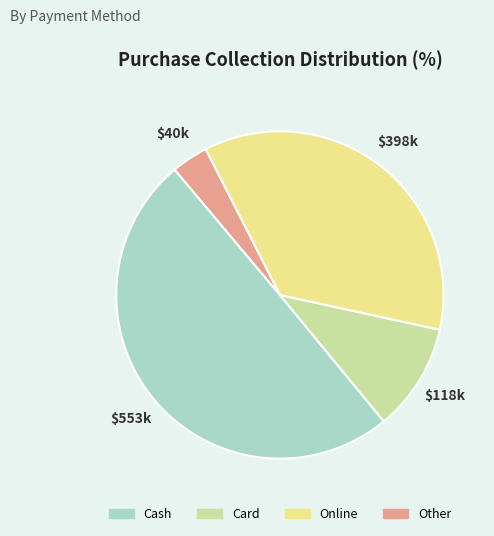

Approximately how many times larger is the value at Cash compared to Online?

1.4